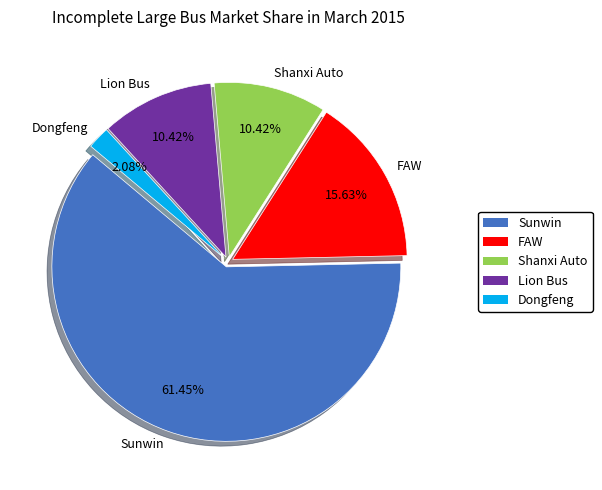

Is the sum of Lion Bus and FAW greater than half?

No